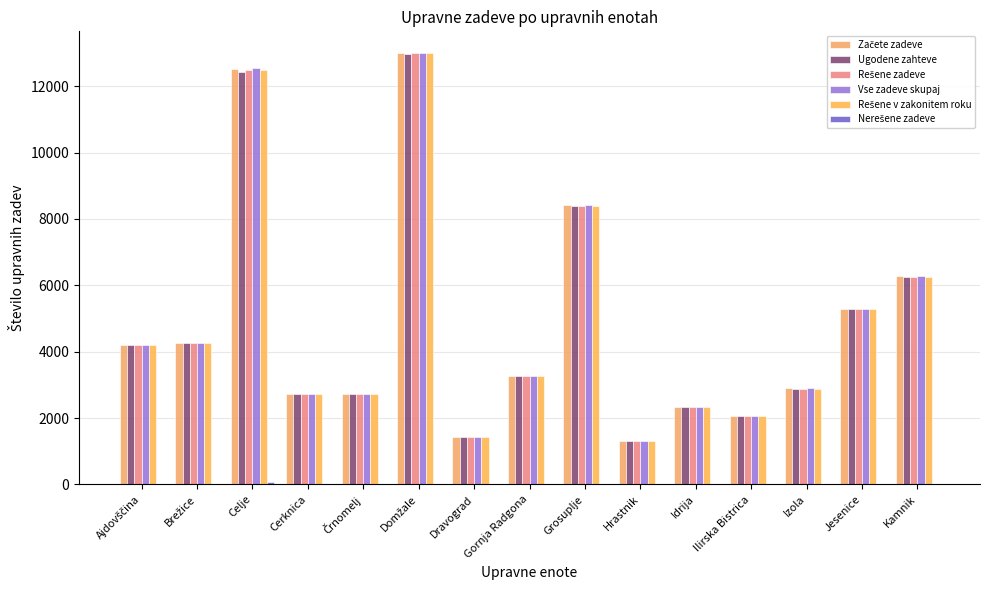

Is the value of Nerešene zadeve at Cerknica greater than the value of Vse zadeve skupaj at Ajdovščina?

No